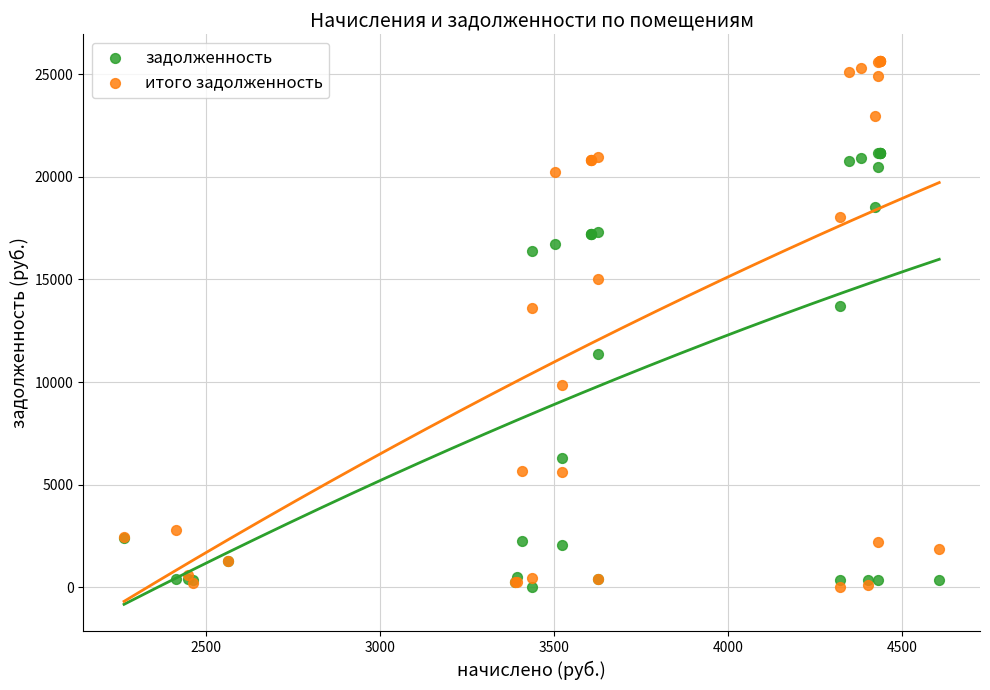

Which series has the largest Y range (max minus min)?

итого задолженность